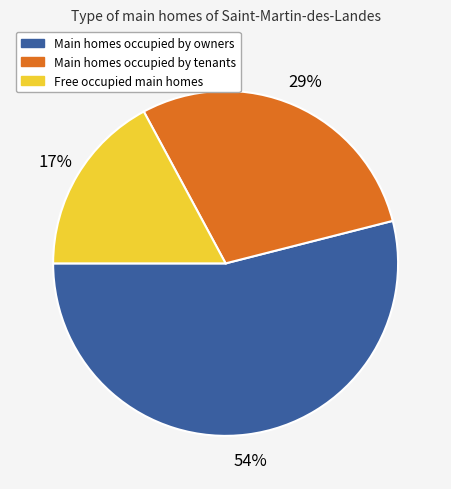

Does any single category account for the majority?

Yes